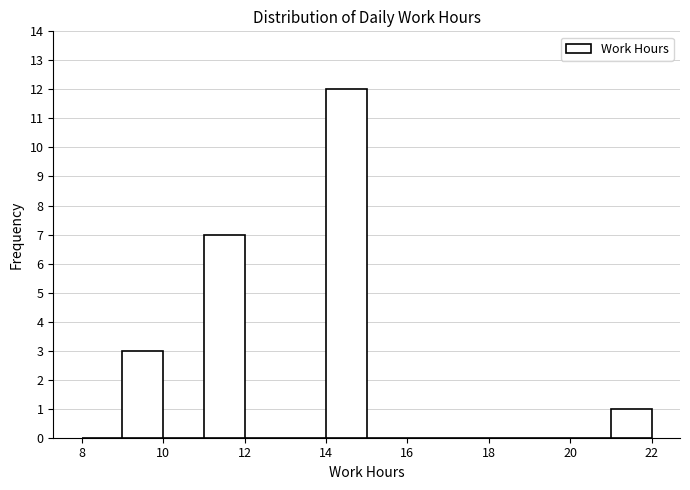

How tall is the bar that spans 21 to 22 on the x-axis? The values are not printed on the chart, so give them approximately, as read against the axis.

1